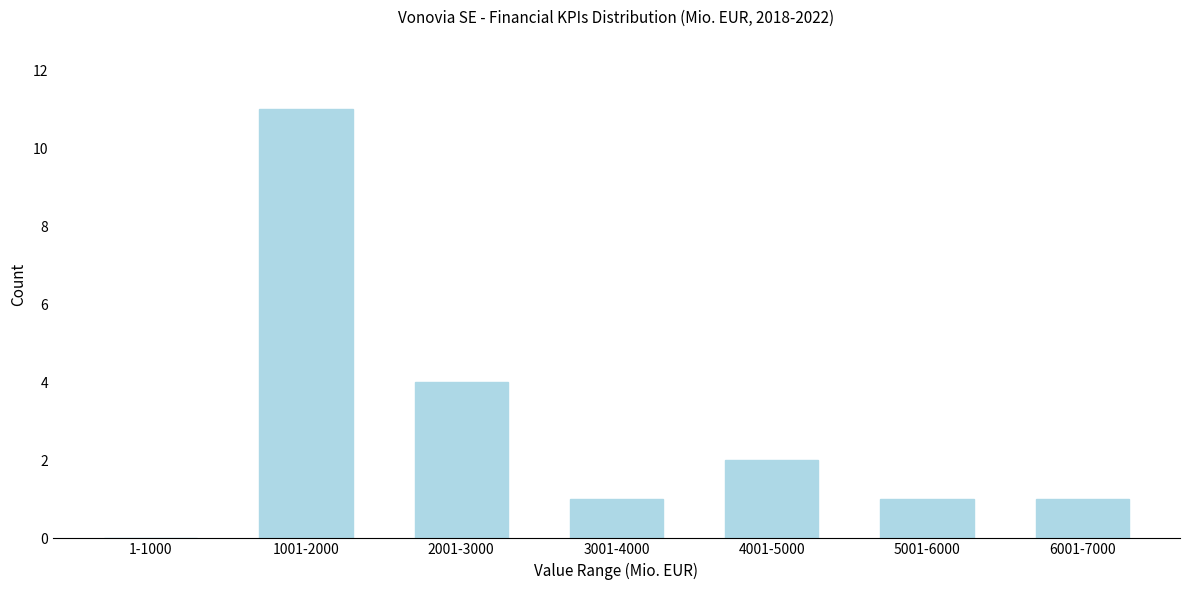

Reading right to left, list all the values displayed in this chart.

6001-7000=1	5001-6000=1	4001-5000=2	3001-4000=1	2001-3000=4	1001-2000=11	1-1000=0